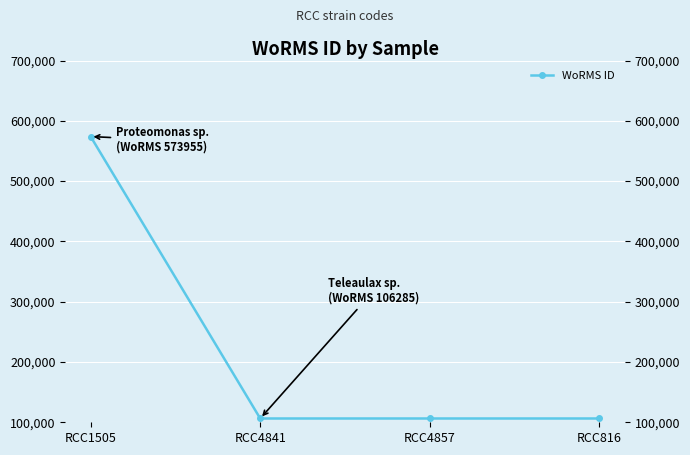

What is the smallest value displayed?

106285